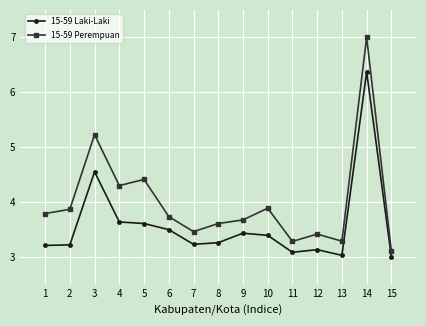

What is the spread (max minus min) of values at 10?

0.5